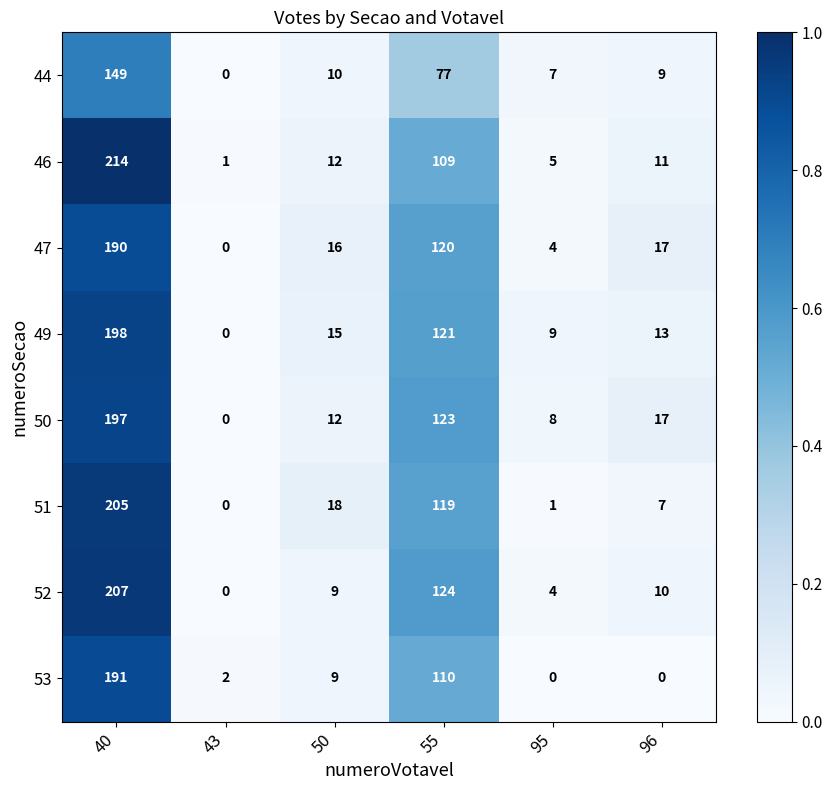

What is the total value across all series at 40?

1551